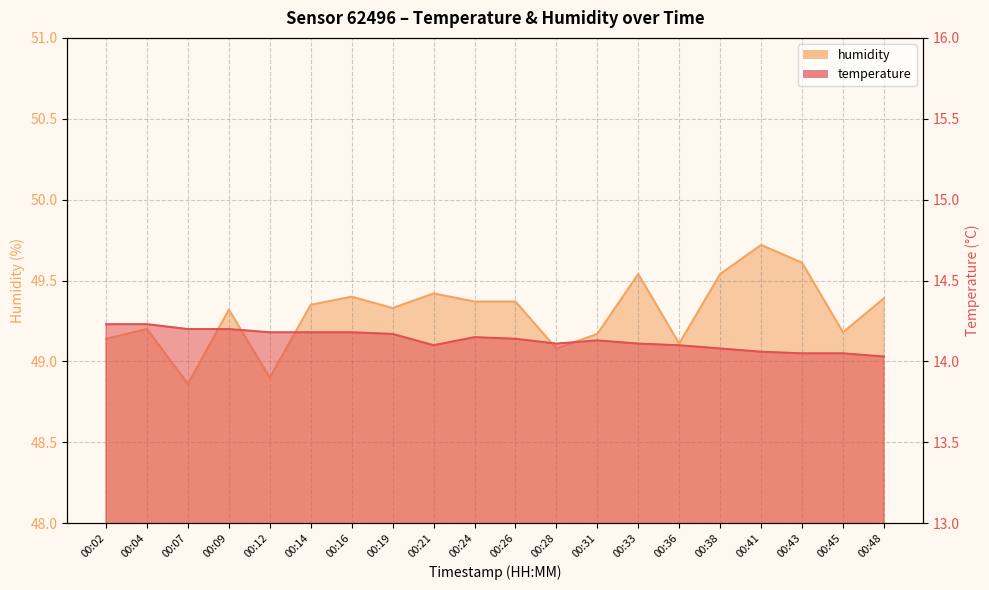

Reading right to left, what are all the values shown in this chart?

temperature: 14.0	14.1	14.1	14.1	14.1	14.1	14.1	14.1	14.1	14.1	14.2	14.1	14.2	14.2	14.2	14.2	14.2	14.2	14.2	14.2
humidity: 49.4	49.2	49.6	49.7	49.5	49.1	49.5	49.2	49.1	49.4	49.4	49.4	49.3	49.4	49.4	48.9	49.3	48.9	49.2	49.1